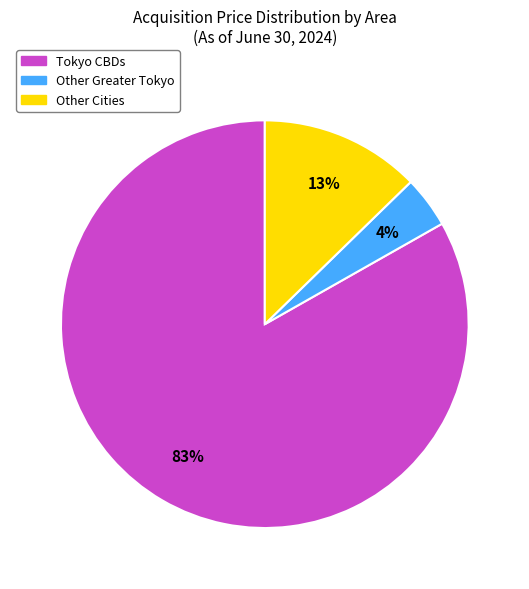

Which category has the biggest portion of the pie?

Tokyo CBDs